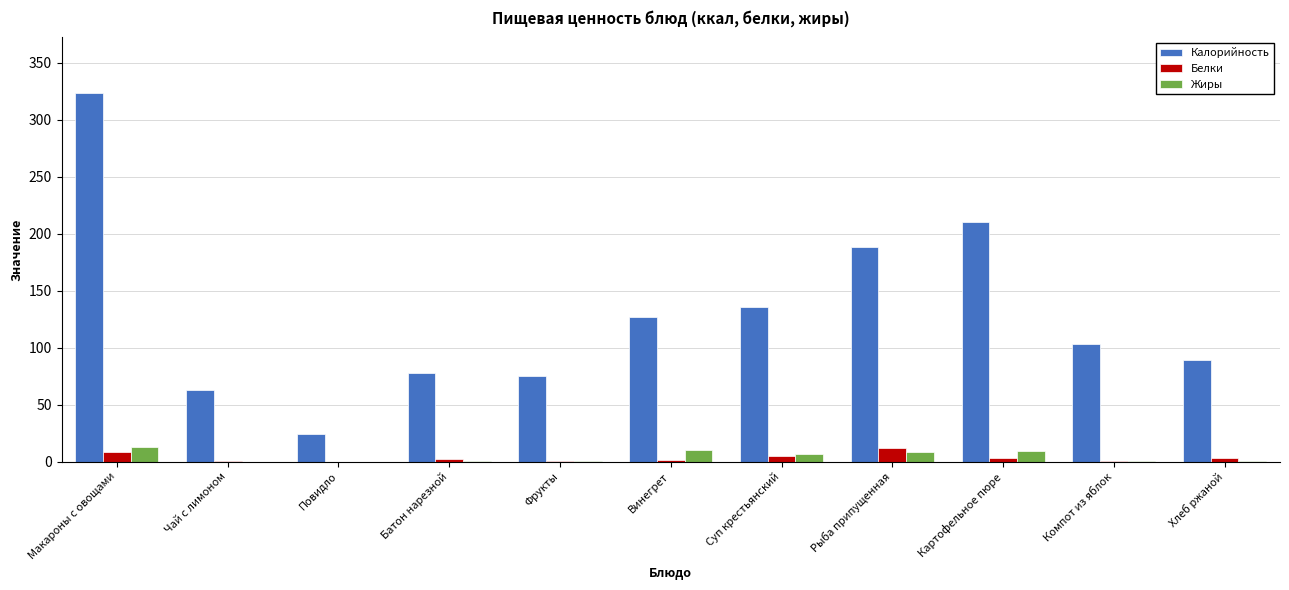

True or false: Жиры has a value of 0.0 at Чай с лимоном.

True